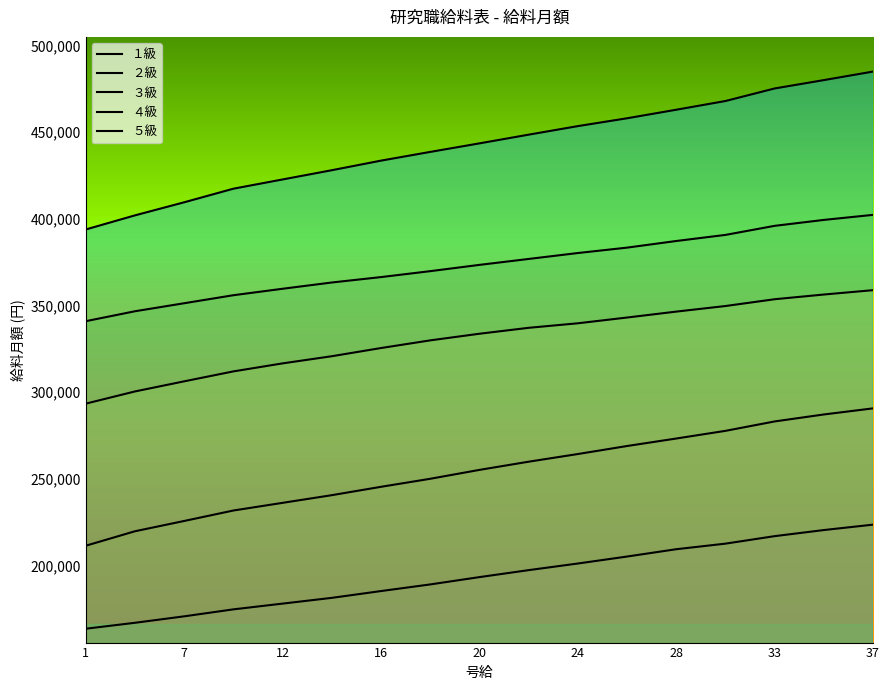

How many lines are shown in the chart?

5